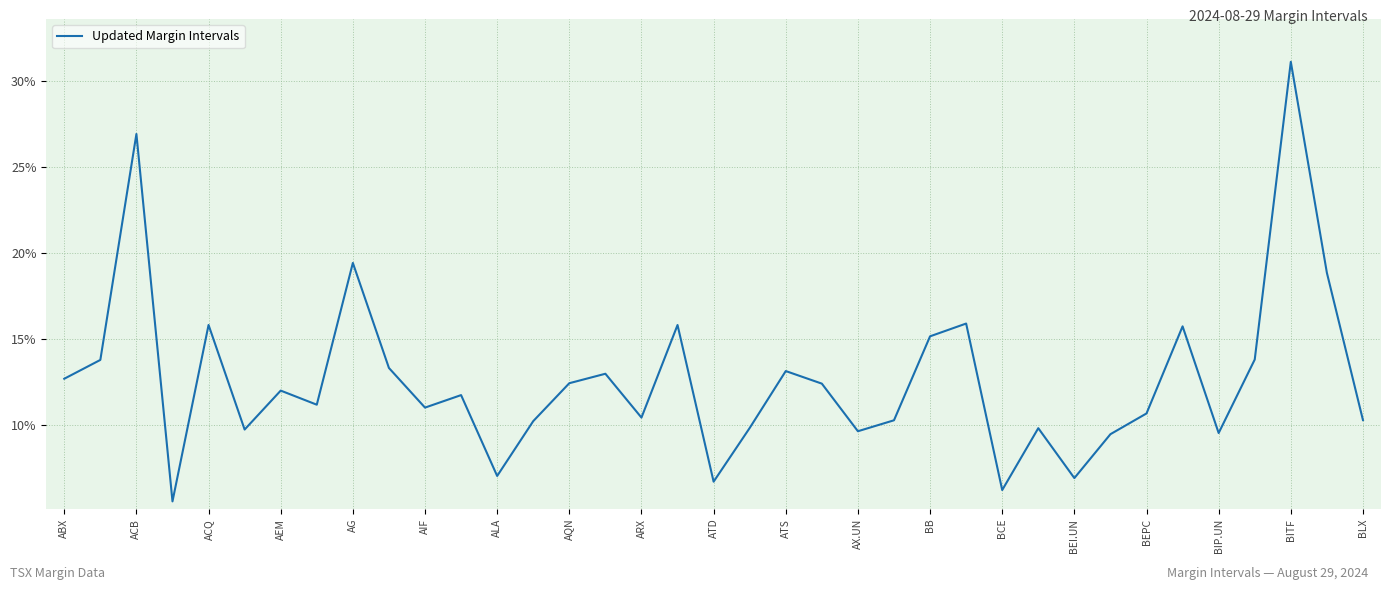

Is this an area chart (filled region under the line)?

No